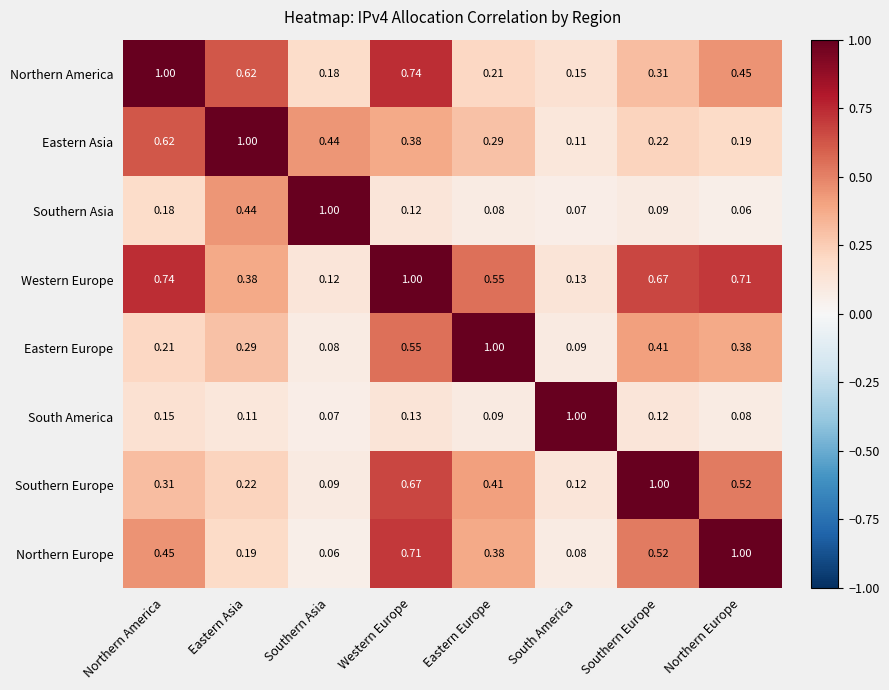

Which category has the lowest value in the Northern Europe series?

Southern Asia